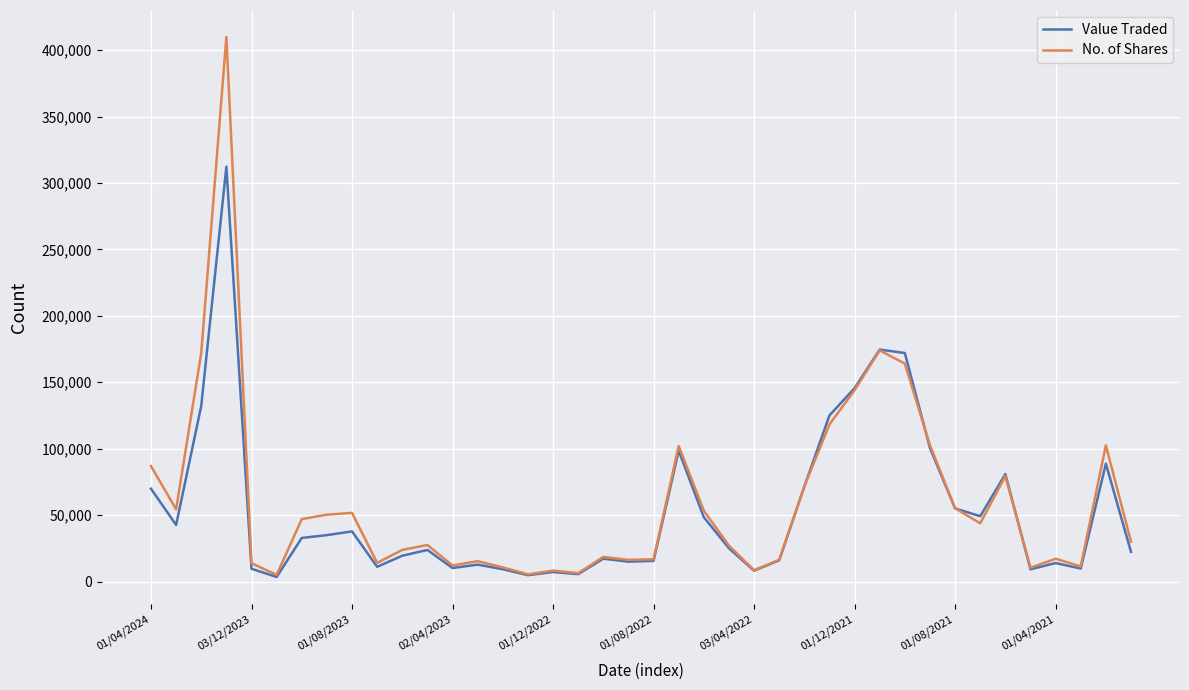

Rank the series by their maximum value, from lowest to highest.

Value Traded, No. of Shares